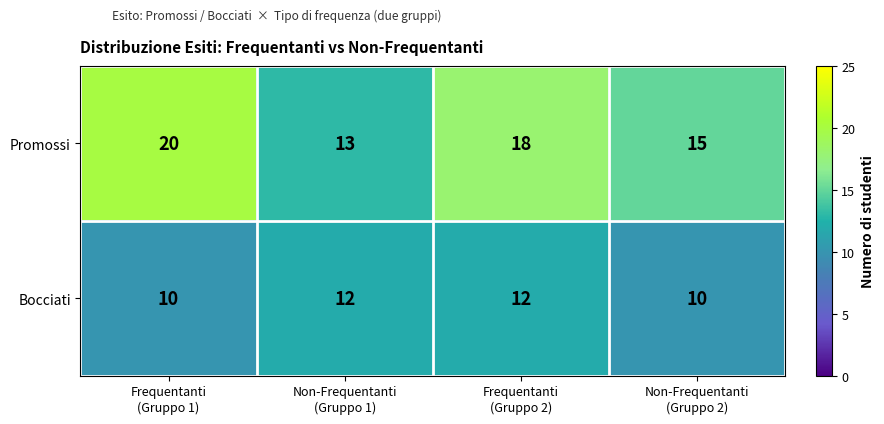

What is the total value across all series at Non-Frequentanti
(Gruppo 2)?

25